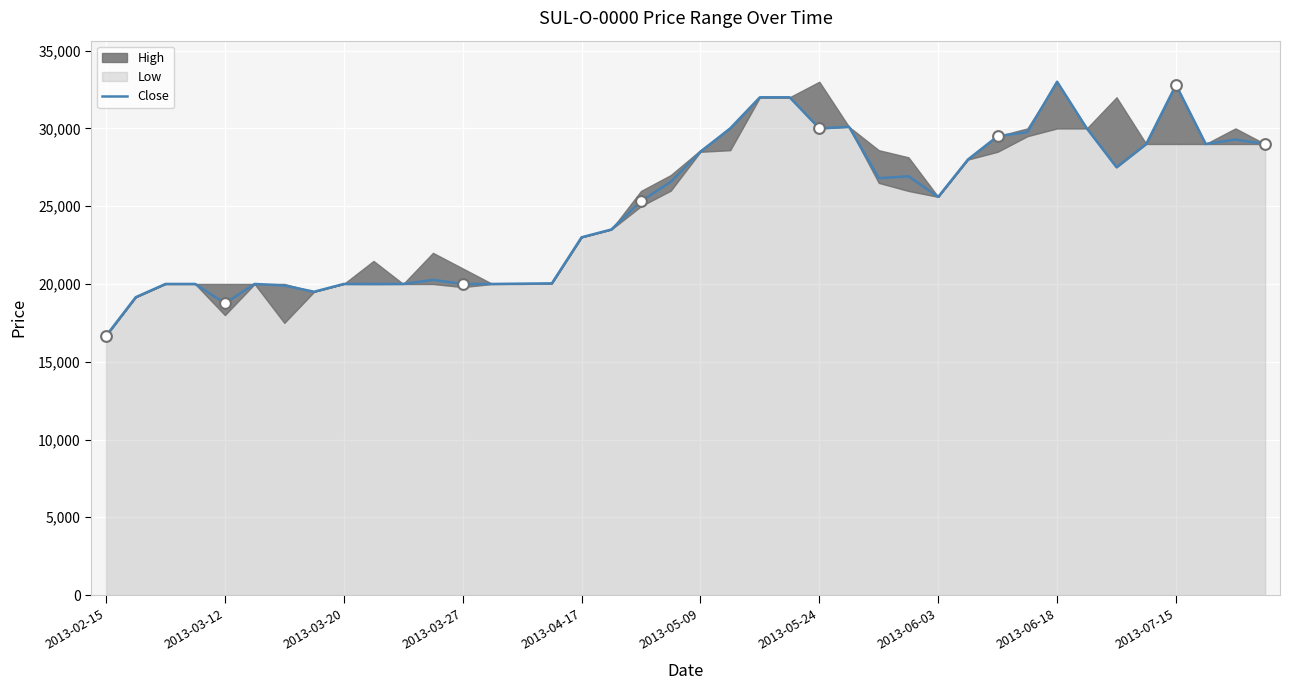

Which has a higher value, 2013-06-03 or 39?

39